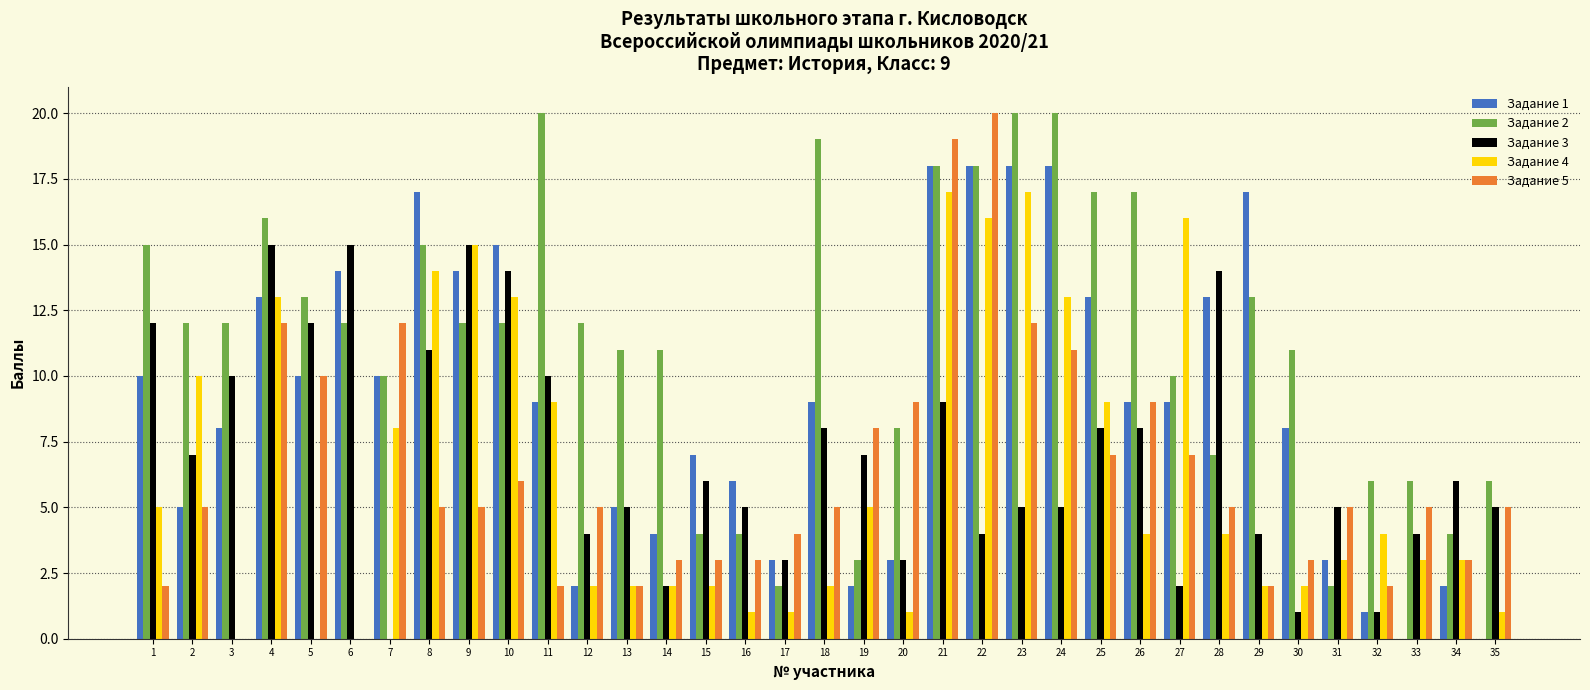

What are all the series names shown in the legend?

Задание 1, Задание 2, Задание 3, Задание 4, Задание 5